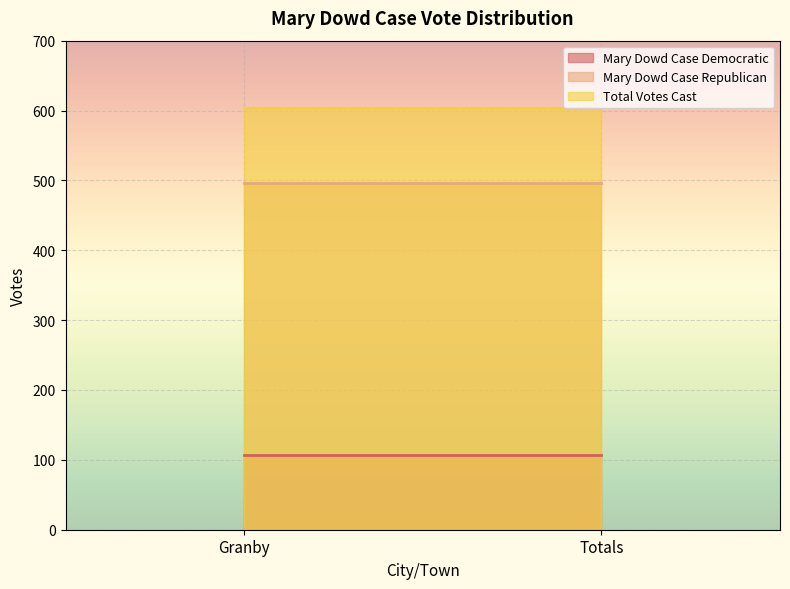

Reading left to right, list all the values displayed in this chart.

Mary Dowd Case Democratic: Granby=107	Totals=107
Mary Dowd Case Republican: Granby=496	Totals=496
Total Votes Cast: Granby=603	Totals=603